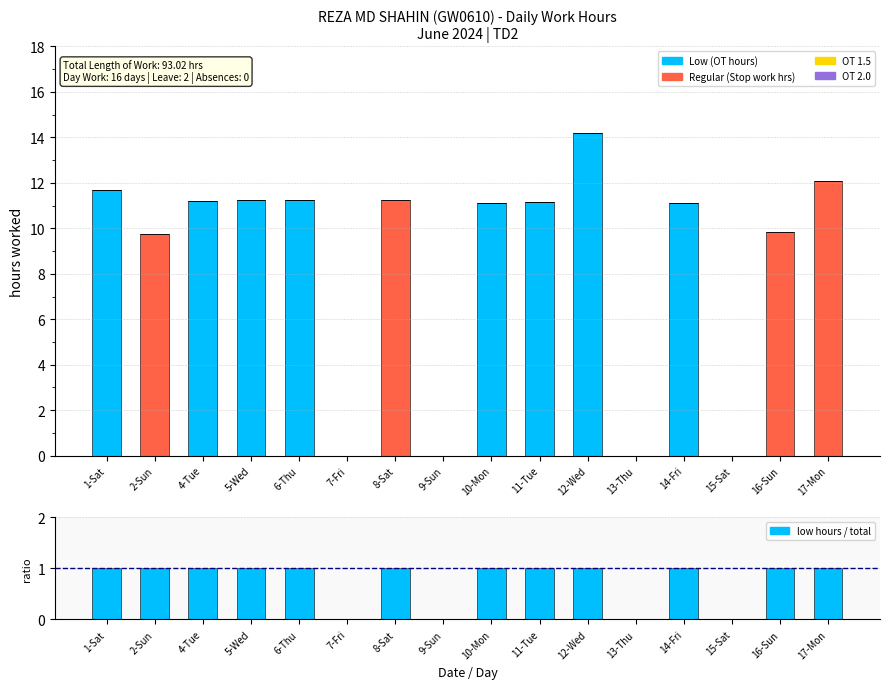

At how many categories does at least one series exceed 6?

12